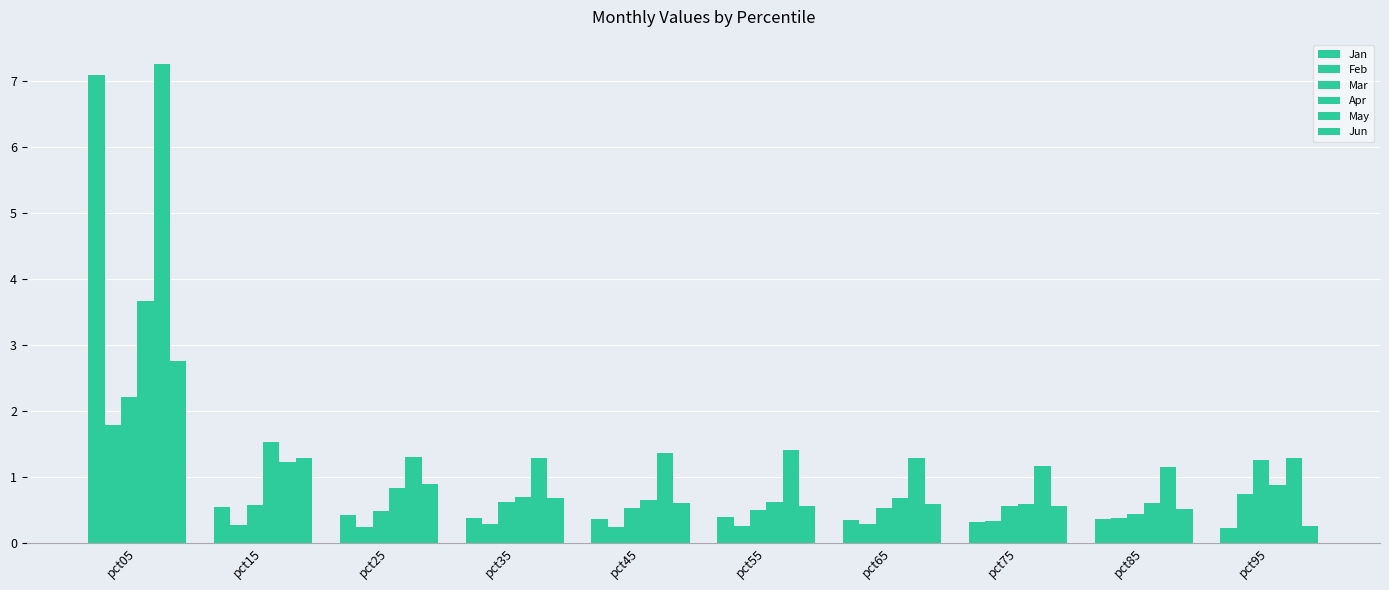

Is it true that Feb equals 0.4 at pct15?

False